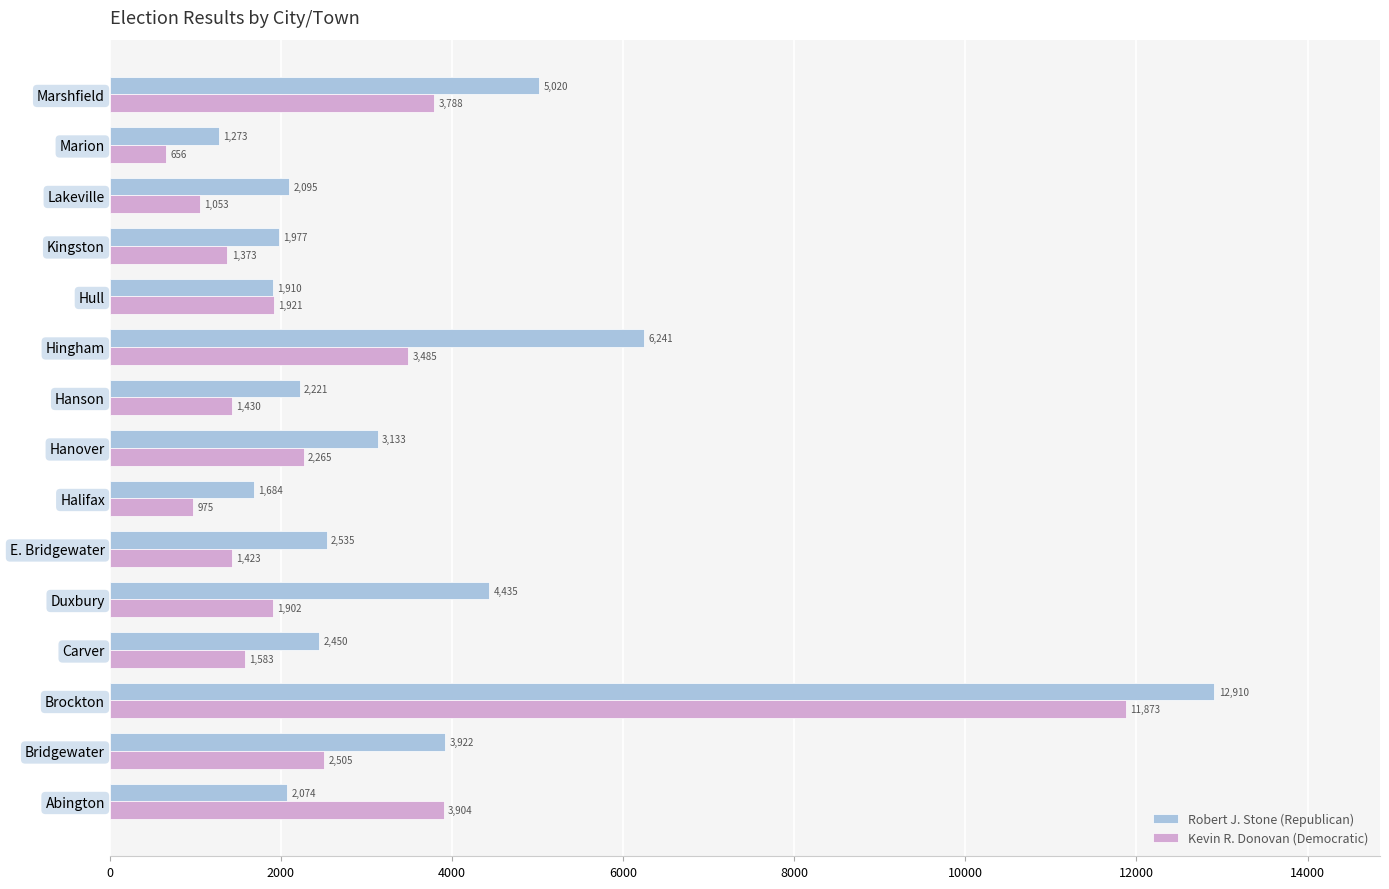

List the labels in order of Robert J. Stone (Republican) value, smallest first.

Marion, Halifax, Hull, Kingston, Abington, Lakeville, Hanson, Carver, E. Bridgewater, Hanover, Bridgewater, Duxbury, Marshfield, Hingham, Brockton